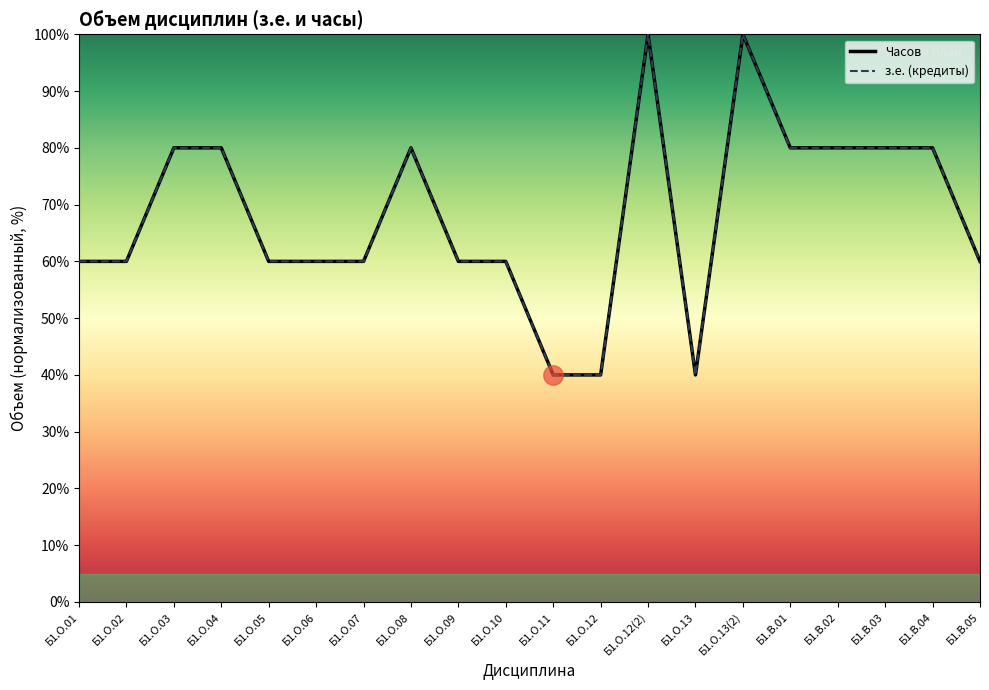

What is the label of the 15th point from the left?

Б1.О.13(2)